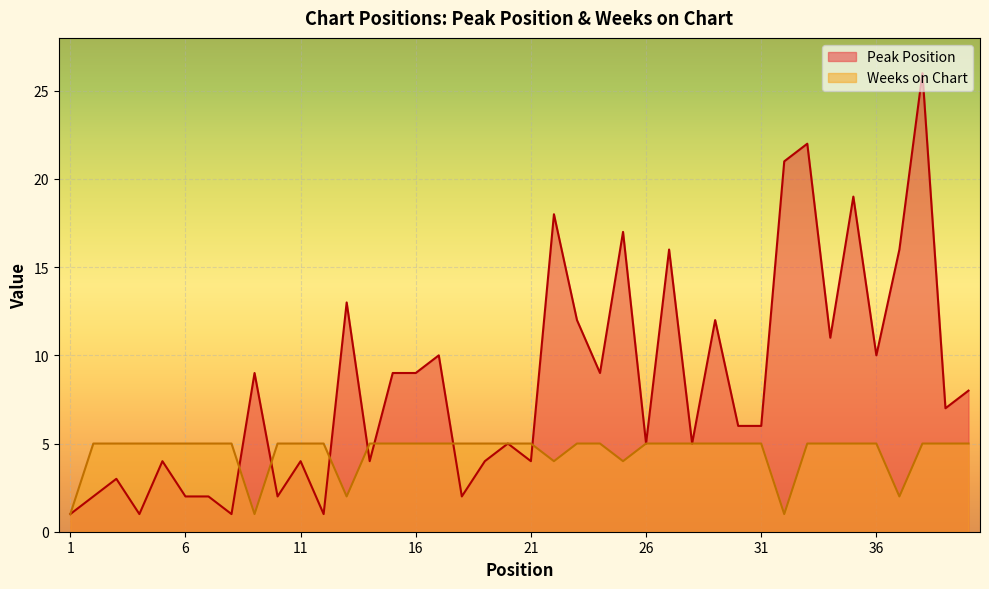

What is the total value across all series at 8?

6